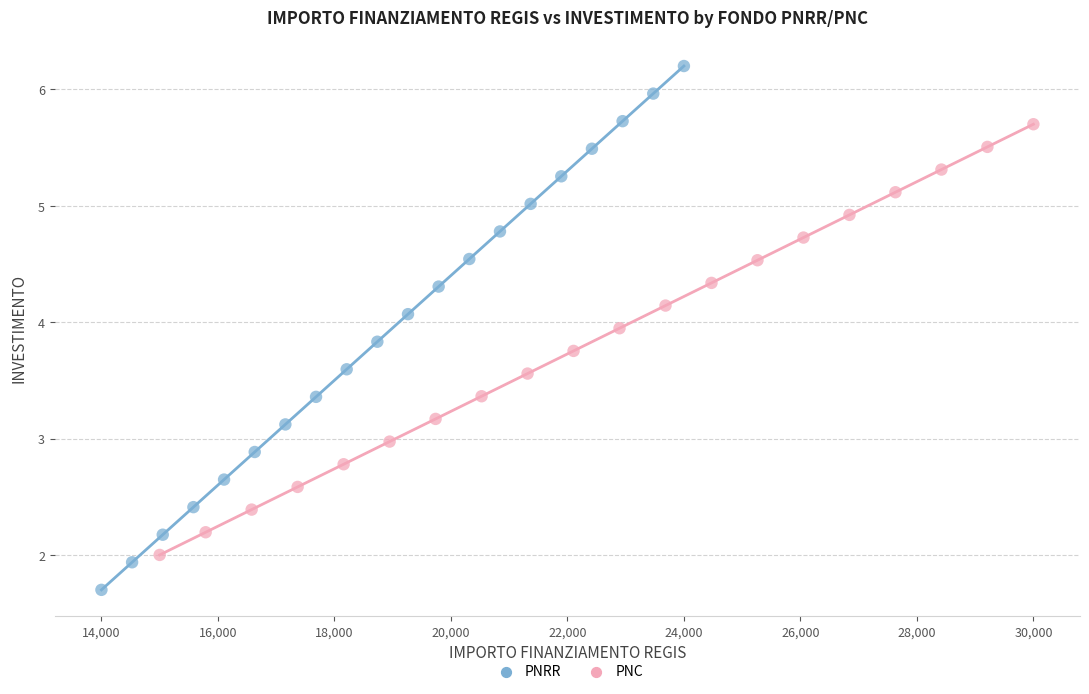

Which series contains the lowest Y value?

PNRR